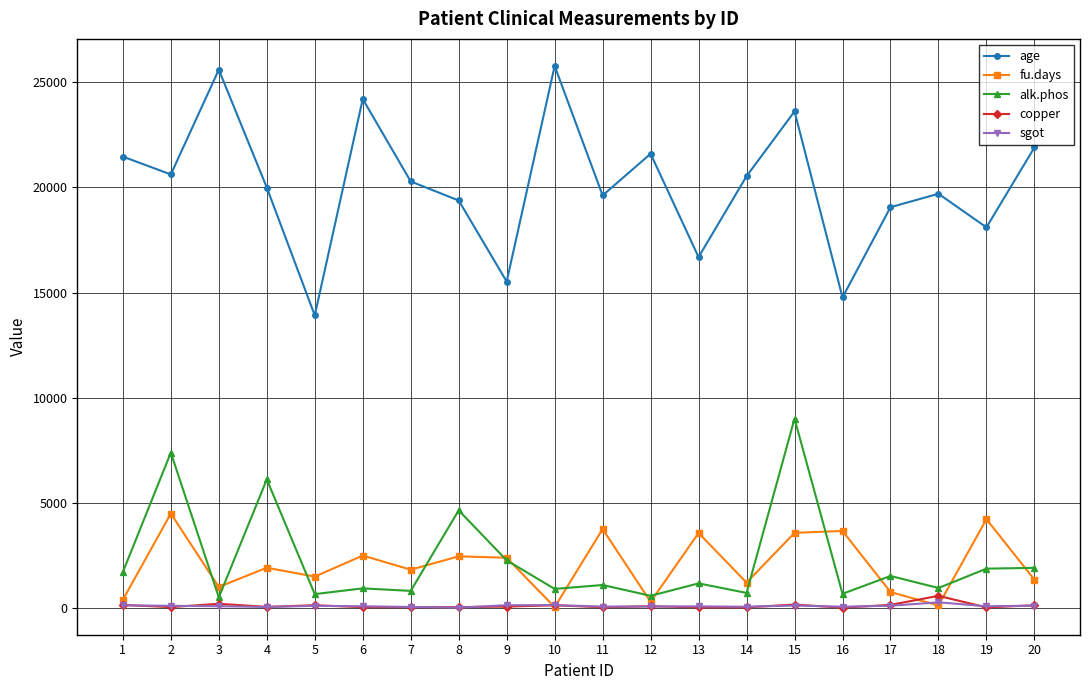

What are all the series names shown in the legend?

age, fu.days, alk.phos, copper, sgot